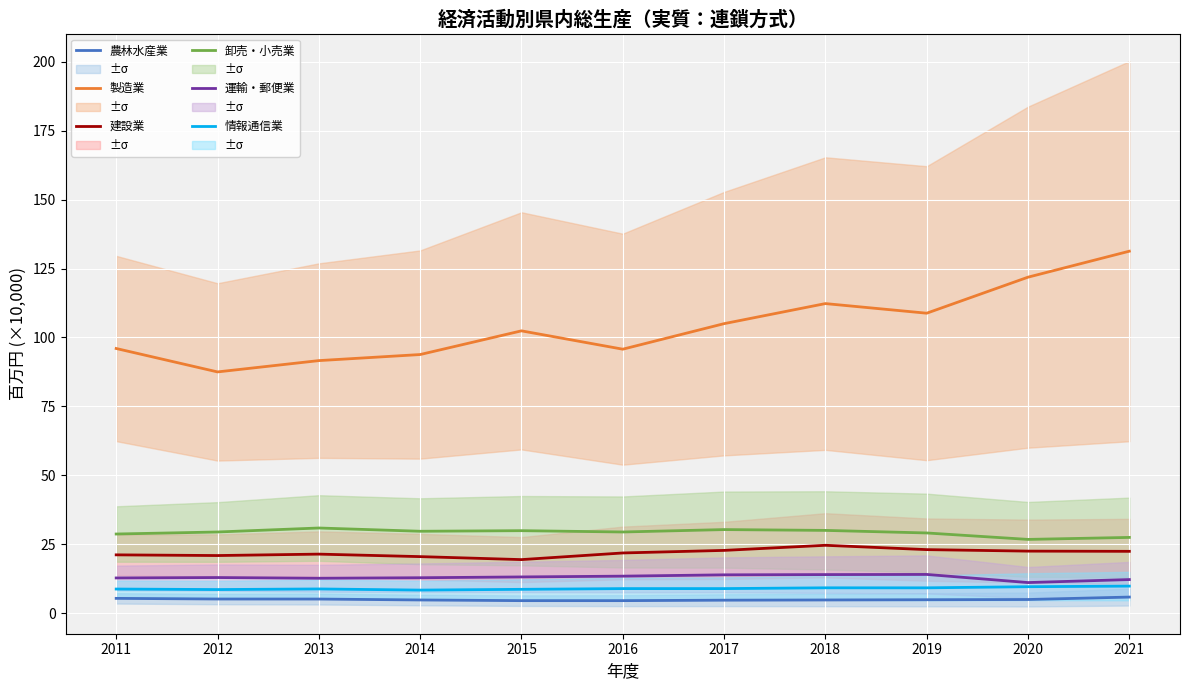

Which category has the highest value in the 卸売・小売業 series?

2013